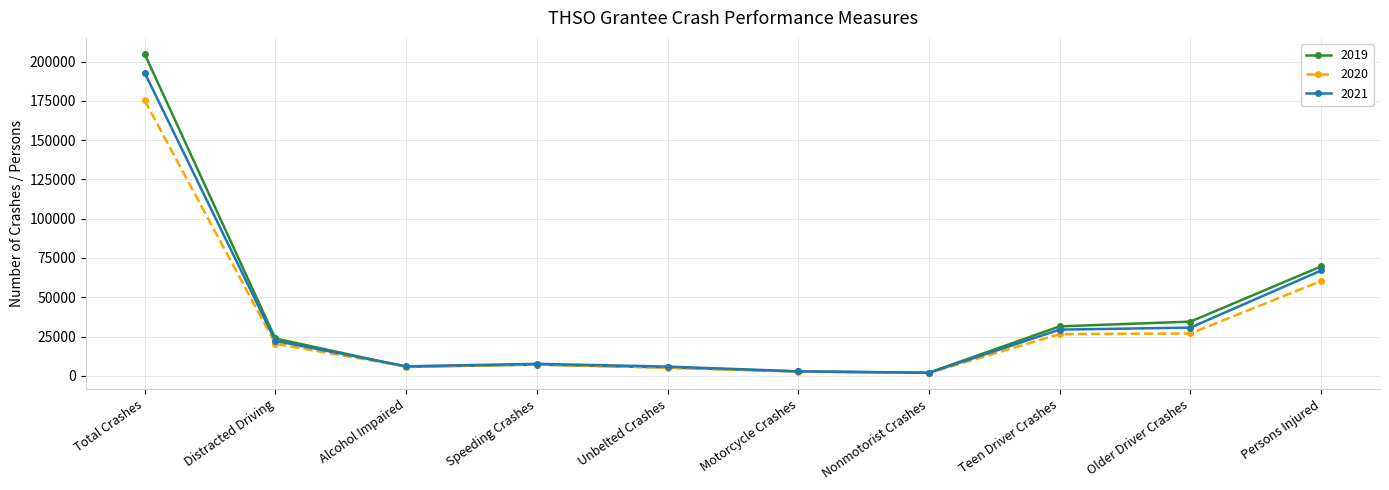

Which series has the widest spread of values?

2019